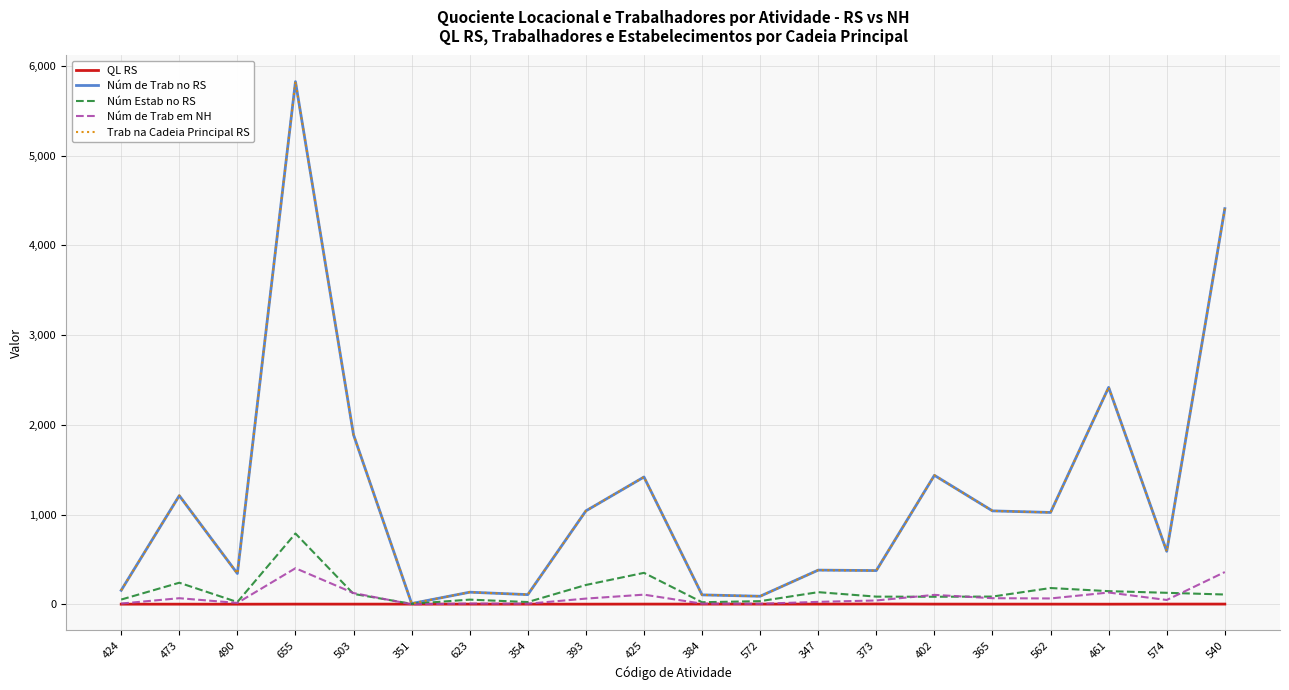

The Núm de Trab em NH series shows 3.3 at 384. True or false?

False